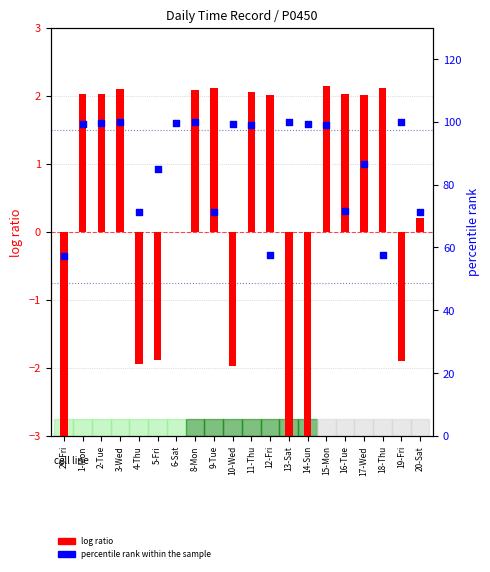

Which series has the largest total across all categories?

percentile rank within the sample